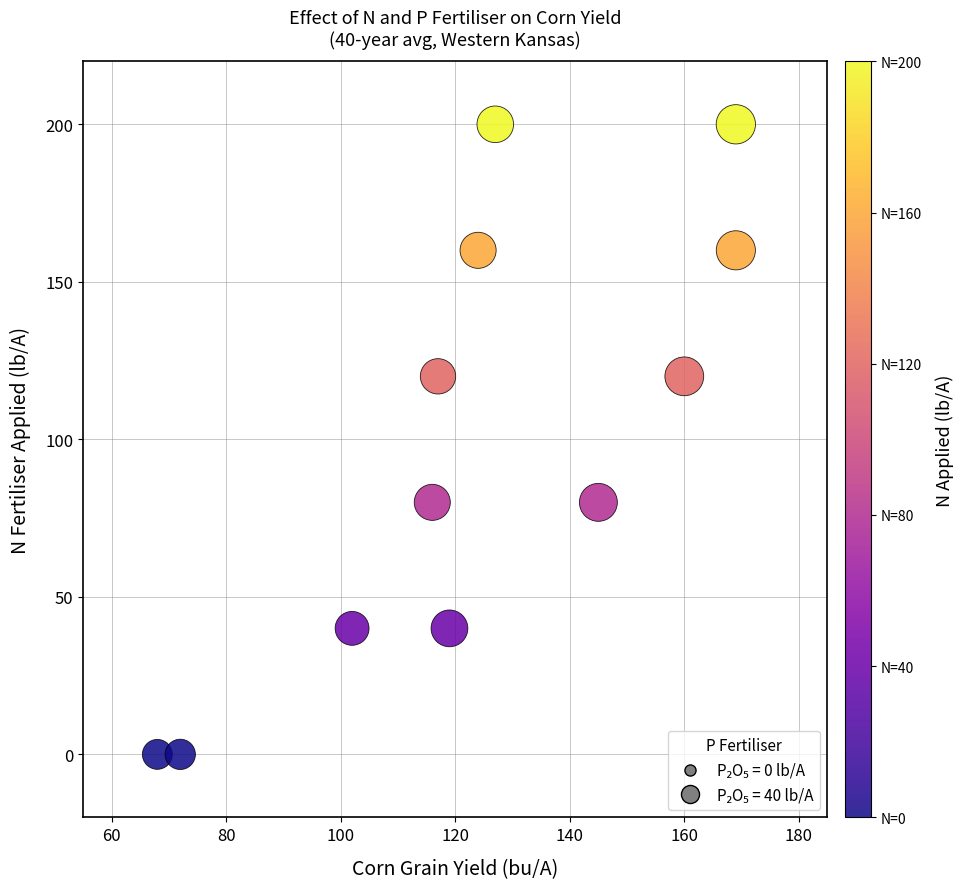

What is the range of X values (max minus min)?

101